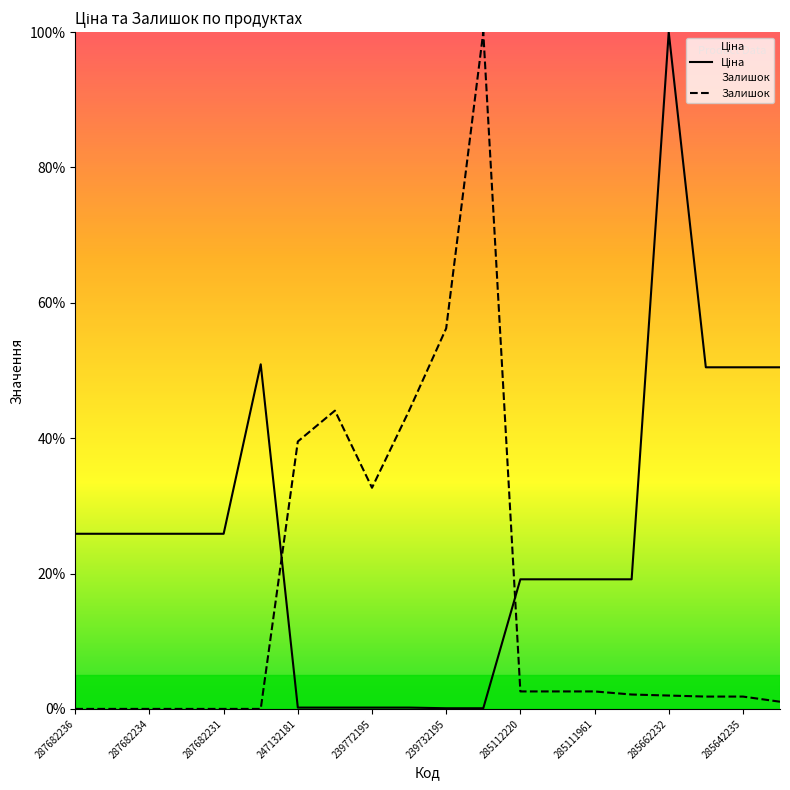

What is the value of the Залишок point at the 11th from the left?

56.2